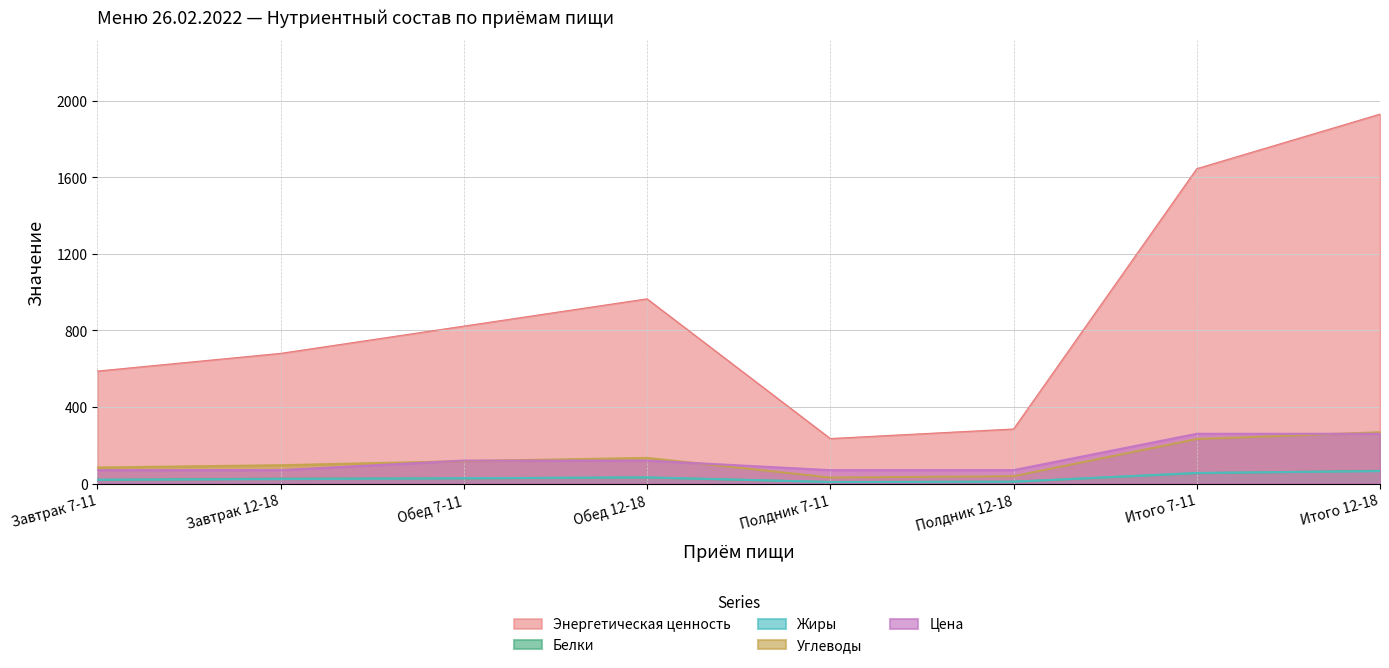

What is the difference between the Энергетическая ценность values at Обед 7-11 and Полдник 7-11?

587.5